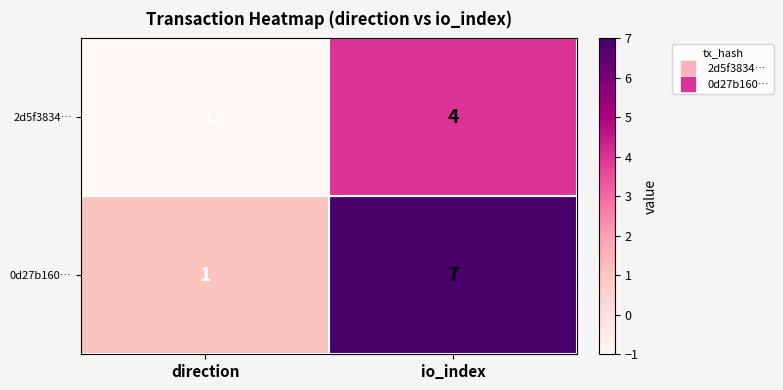

Which series has the widest spread of values?

0d27b160…